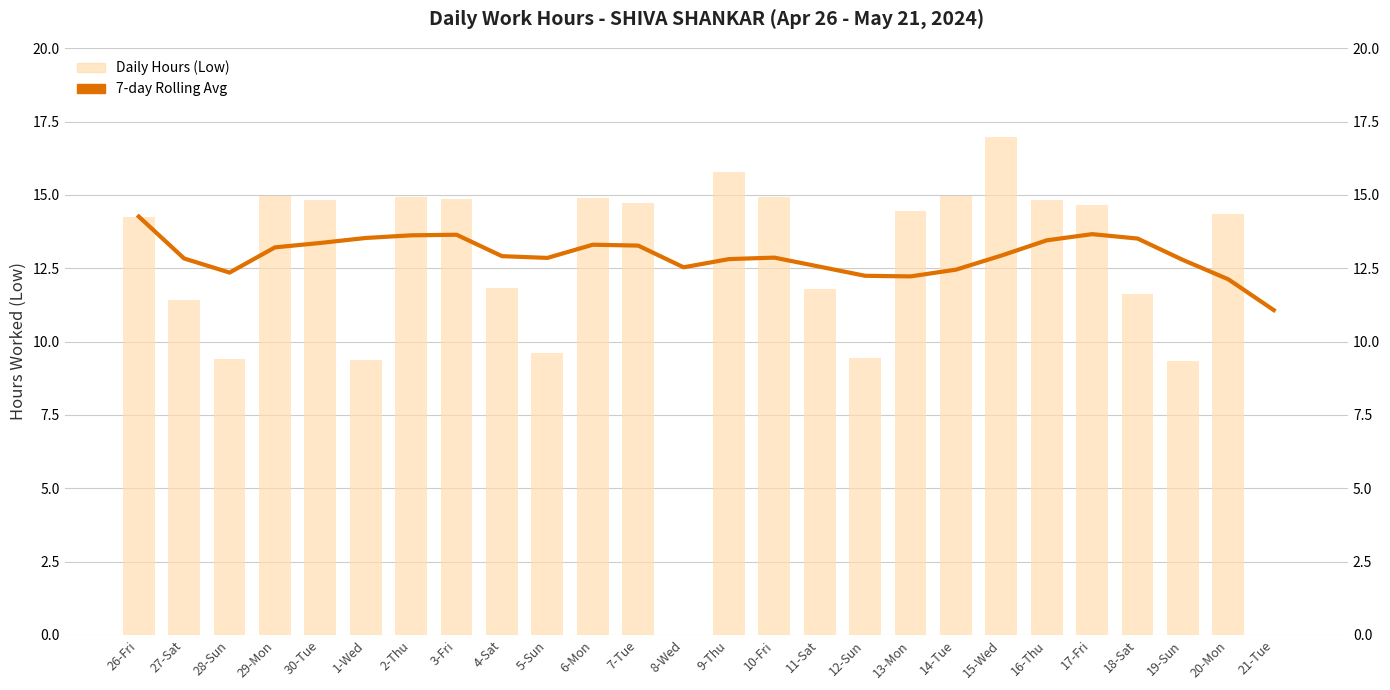

What position from the right is 5-Sun?

17